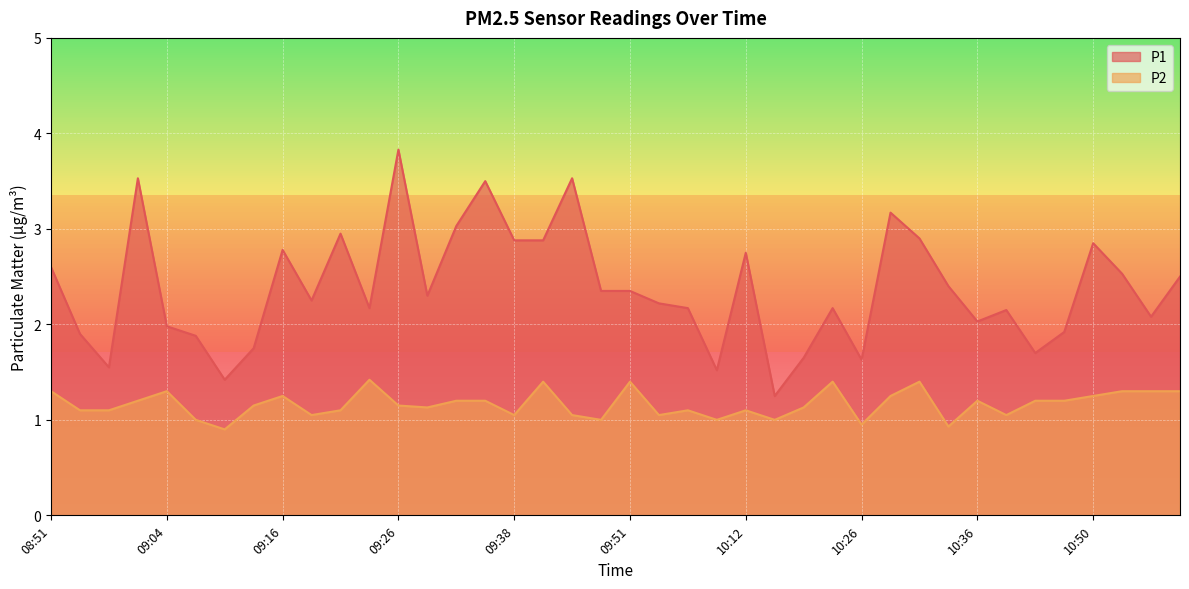

True or false: P2 has more than 1 points higher than both neighbors.

True